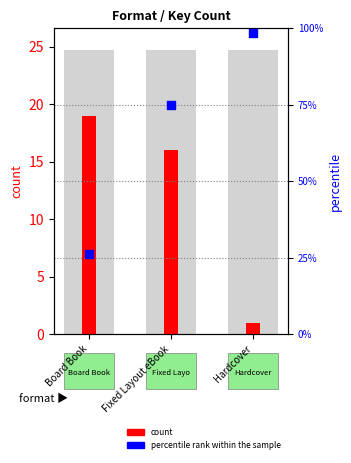

Which series has the widest spread of Y values?

percentile rank within the sample